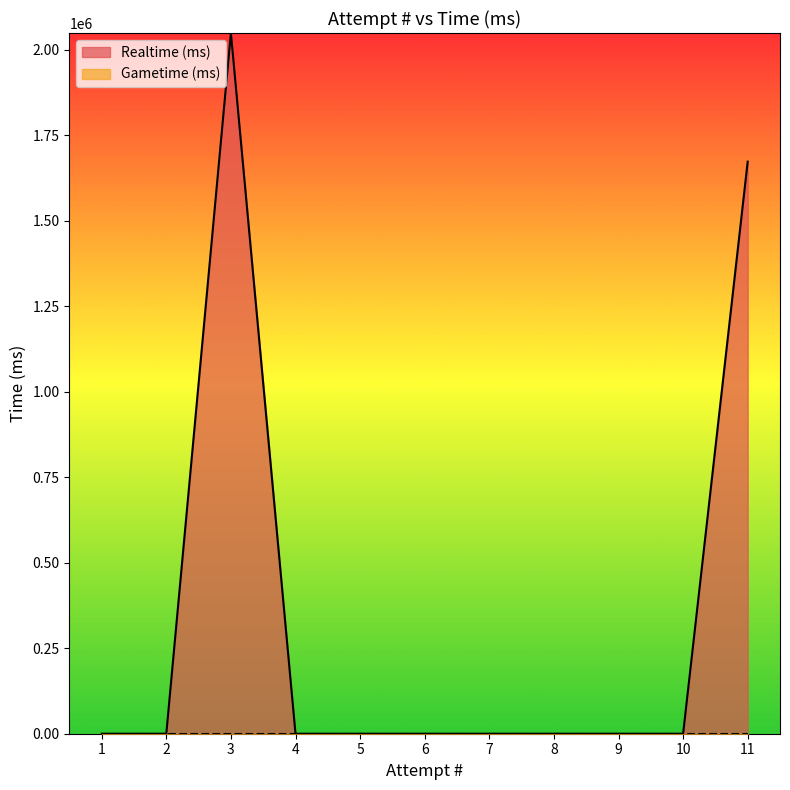

Count the number of categories in the chart.

11